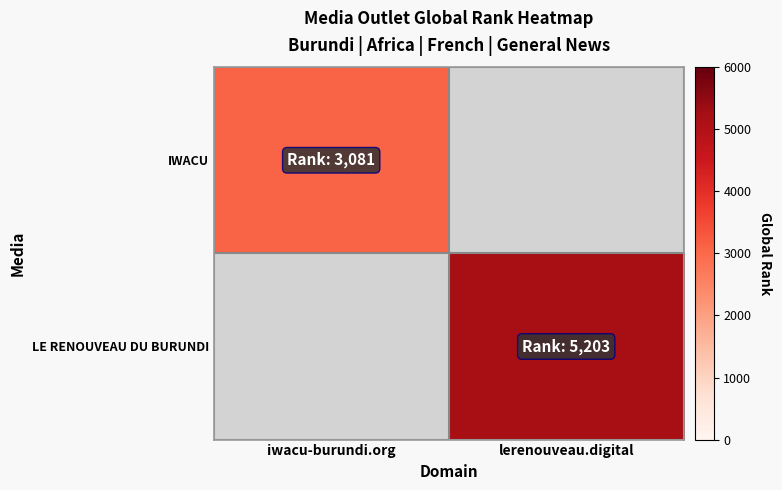

The value of IWACU at iwacu-burundi.org is 1640.7. True or false?

False